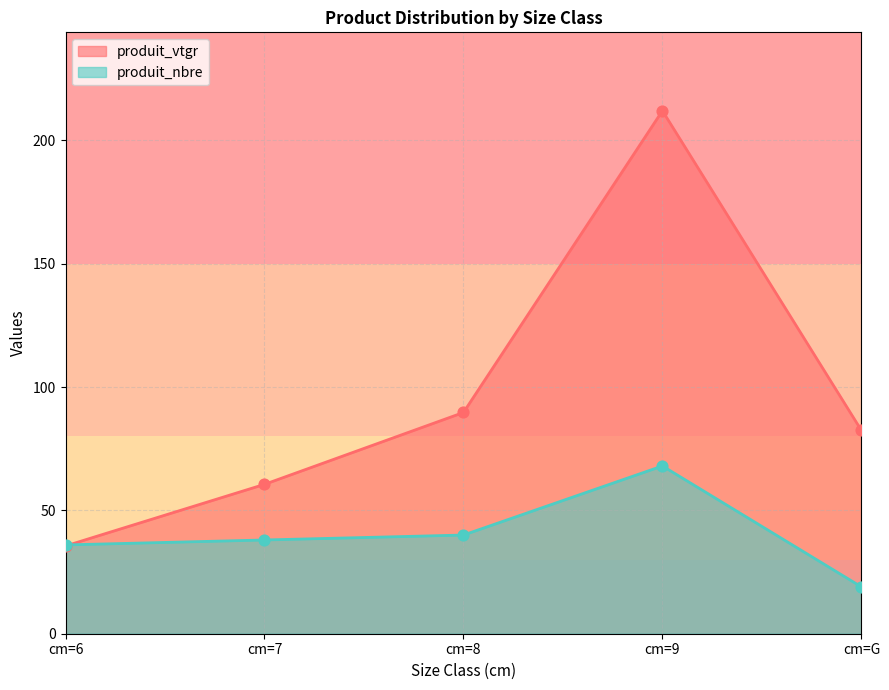

Which series reaches the maximum Y coordinate?

produit_vtgr